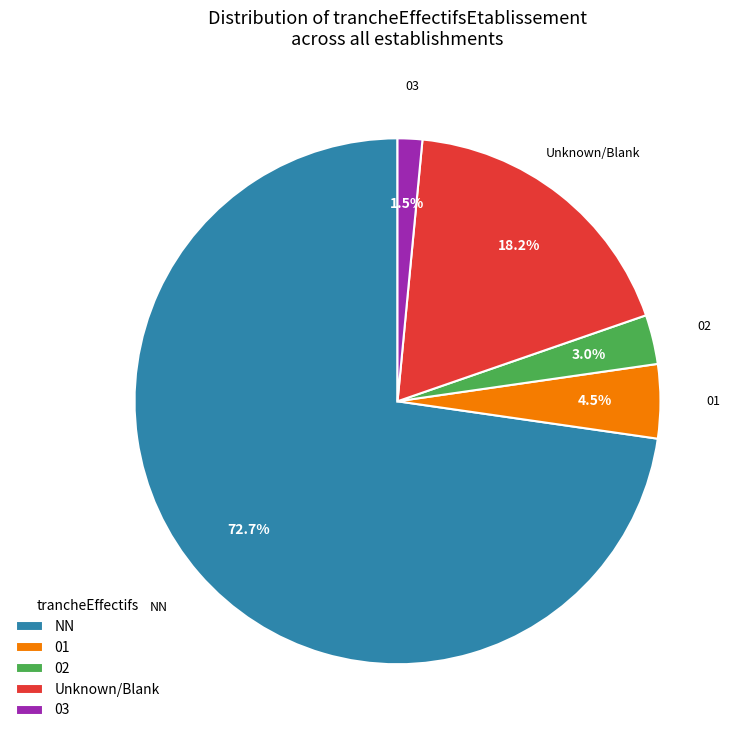

Is 02 the majority of the pie?

No